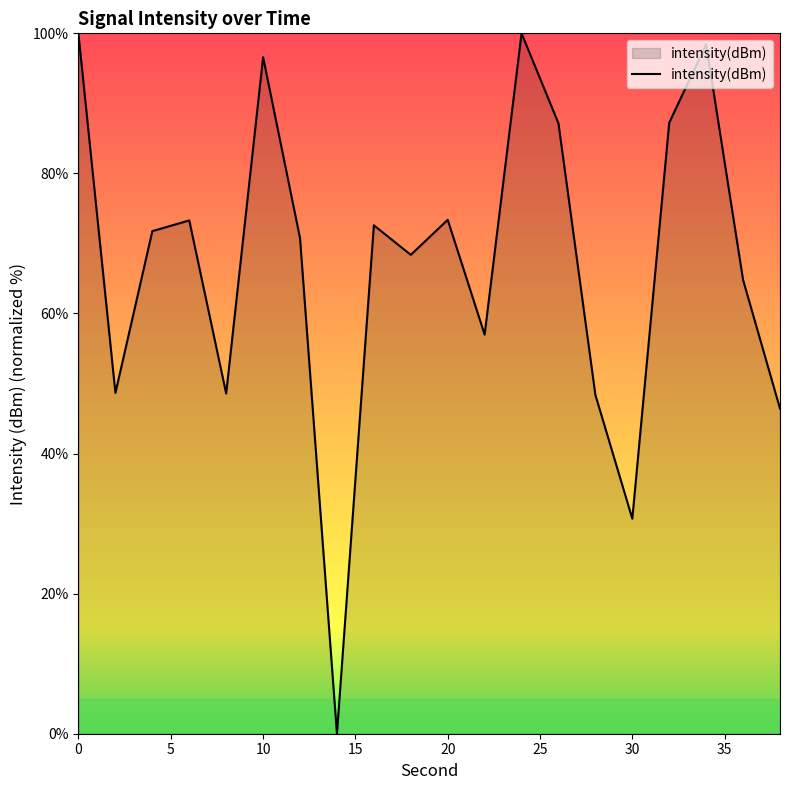

What is the difference between the maximum and minimum values?

100.0